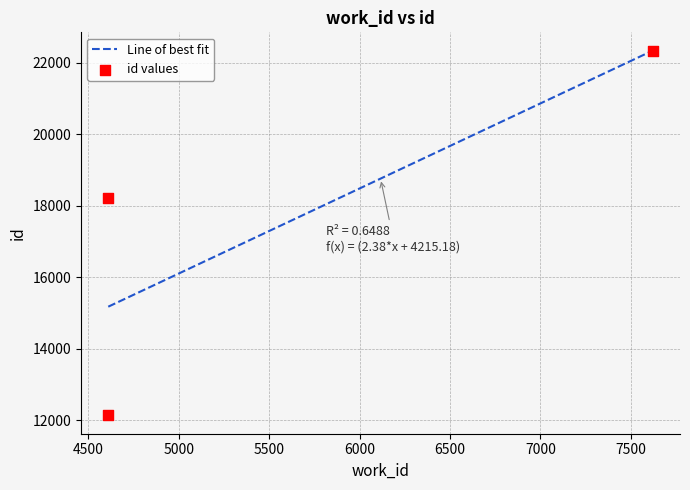

What is the change in value from 4610 to 7622?

+4121